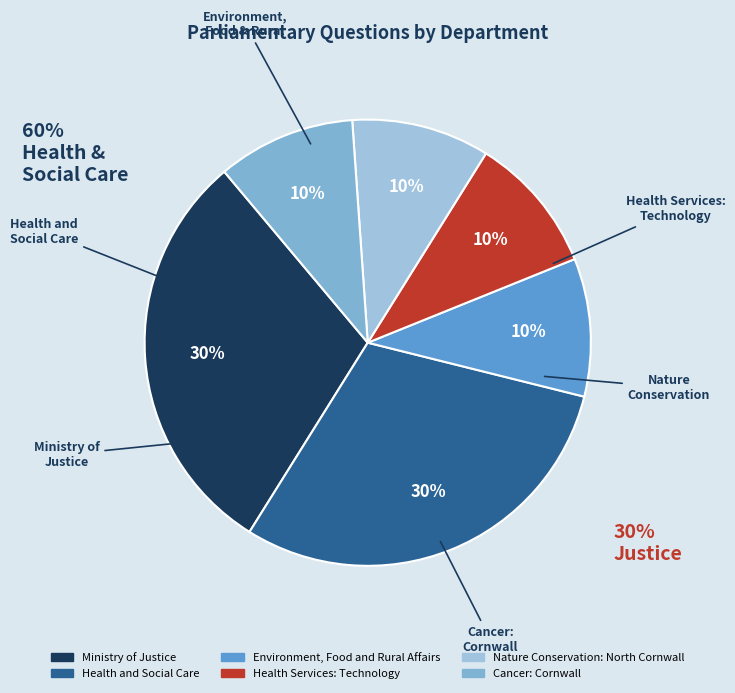

How many segments does this pie chart have?

6